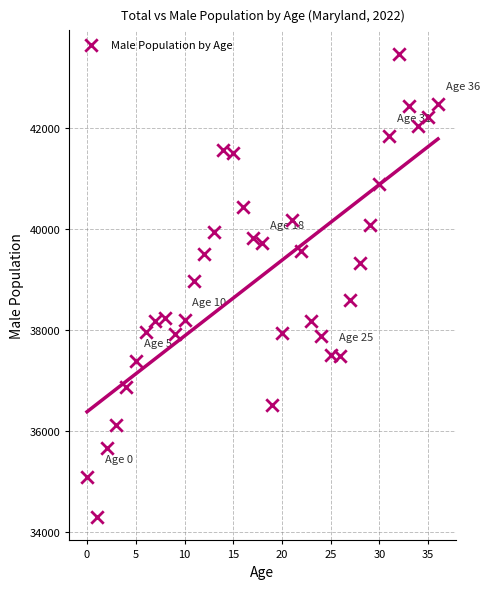

What is the range of Y values (max minus min)?

9178